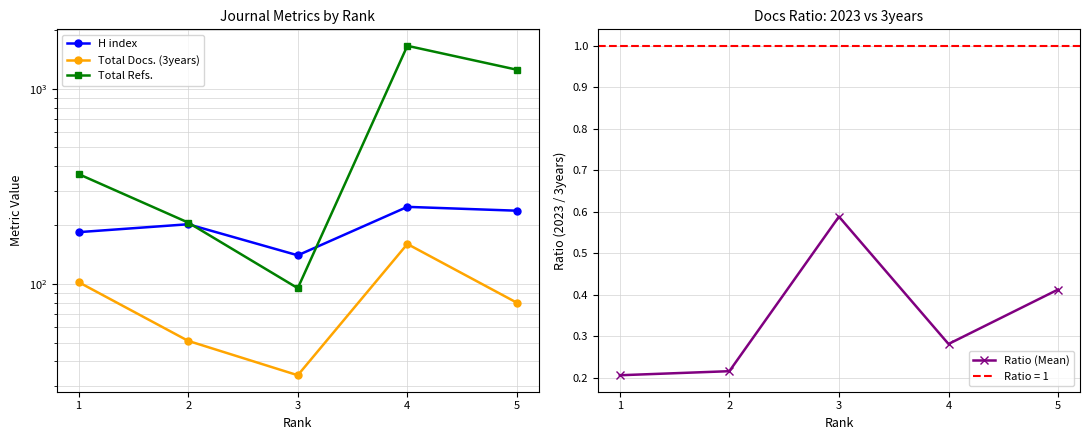

How many lines are shown in the chart?

4